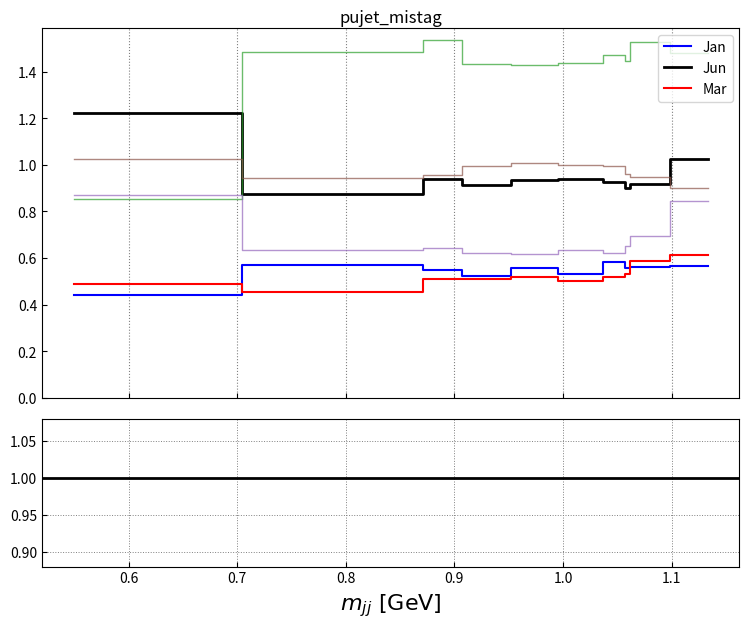

True or false: Apr has a value of 1.1 at pct85.

False